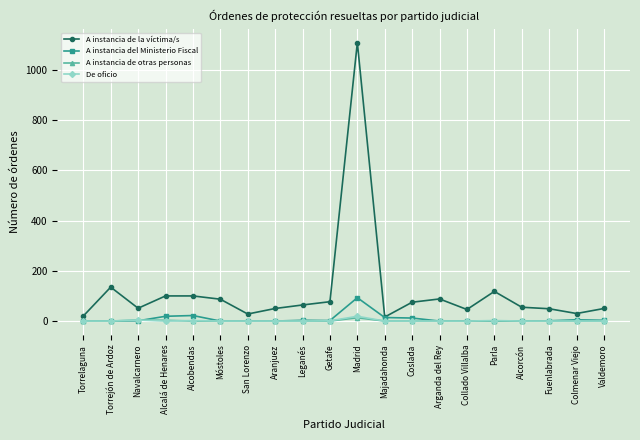

What are all the series names shown in the legend?

A instancia de la víctima/s, A instancia del Ministerio Fiscal, A instancia de otras personas, De oficio